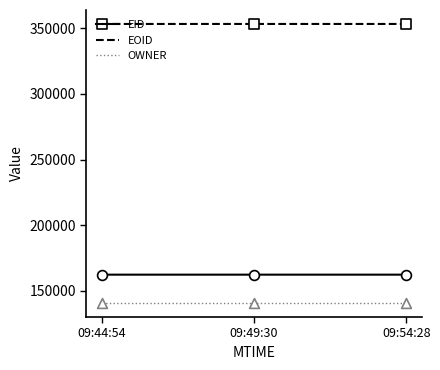

What is the spread (max minus min) of values at 09:54:28?

212631